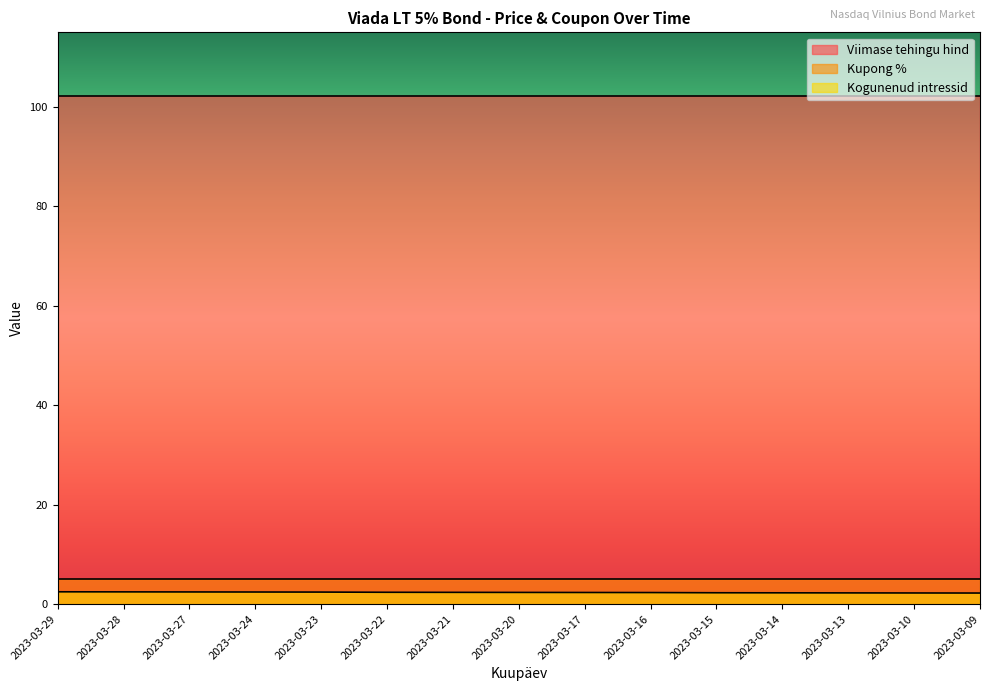

Reading right to left, list all the values displayed in this chart.

Viimase tehingu hind: 2023-03-09=102.3	2023-03-10=102.3	2023-03-13=102.3	2023-03-14=102.3	2023-03-15=102.3	2023-03-16=102.3	2023-03-17=102.3	2023-03-20=102.3	2023-03-21=102.3	2023-03-22=102.3	2023-03-23=102.3	2023-03-24=102.3	2023-03-27=102.3	2023-03-28=102.3	2023-03-29=102.3
Kupong %: 2023-03-09=5.0	2023-03-10=5.0	2023-03-13=5.0	2023-03-14=5.0	2023-03-15=5.0	2023-03-16=5.0	2023-03-17=5.0	2023-03-20=5.0	2023-03-21=5.0	2023-03-22=5.0	2023-03-23=5.0	2023-03-24=5.0	2023-03-27=5.0	2023-03-28=5.0	2023-03-29=5.0
Kogunenud intressid: 2023-03-09=2.2	2023-03-10=2.3	2023-03-13=2.3	2023-03-14=2.3	2023-03-15=2.3	2023-03-16=2.3	2023-03-17=2.3	2023-03-20=2.4	2023-03-21=2.4	2023-03-22=2.4	2023-03-23=2.4	2023-03-24=2.4	2023-03-27=2.5	2023-03-28=2.5	2023-03-29=2.5